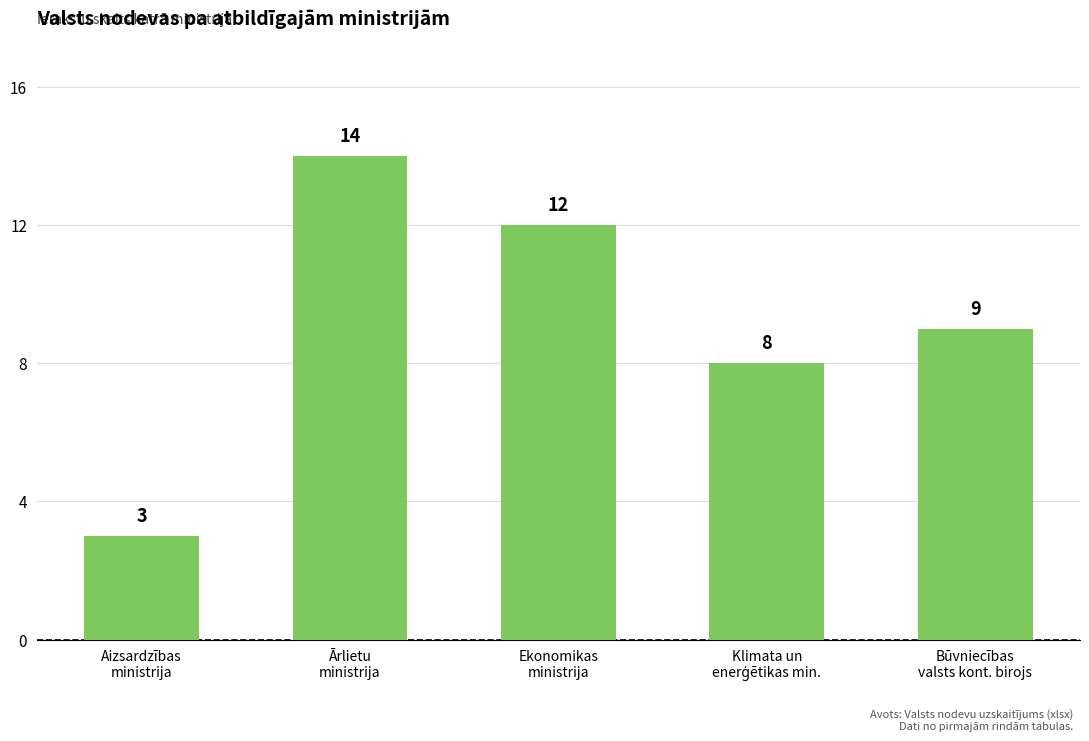

Where does the data first go above 9?

Ārlietu
ministrija